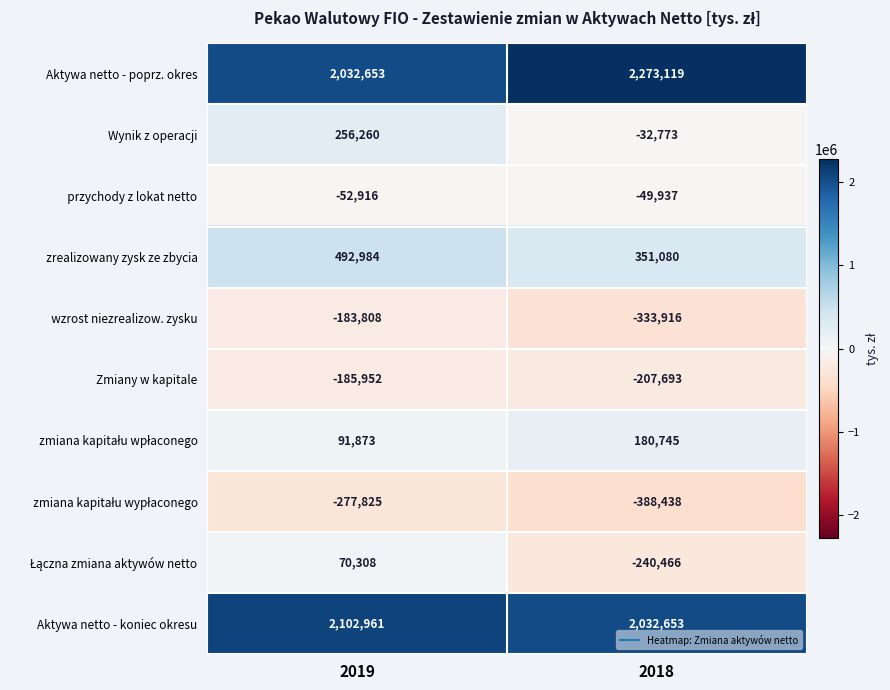

What is the approximate value of Aktywa netto - poprz. okres at 2018?

2273119